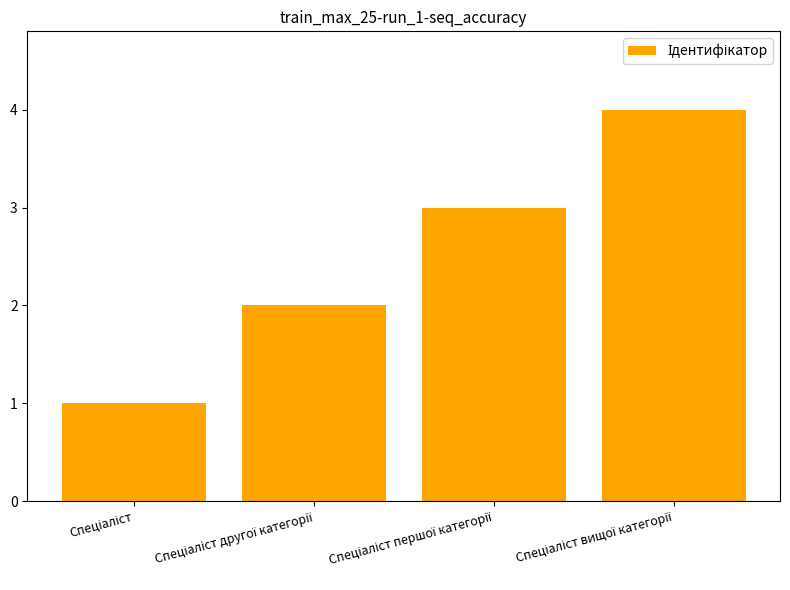

What is the greatest value displayed?

4